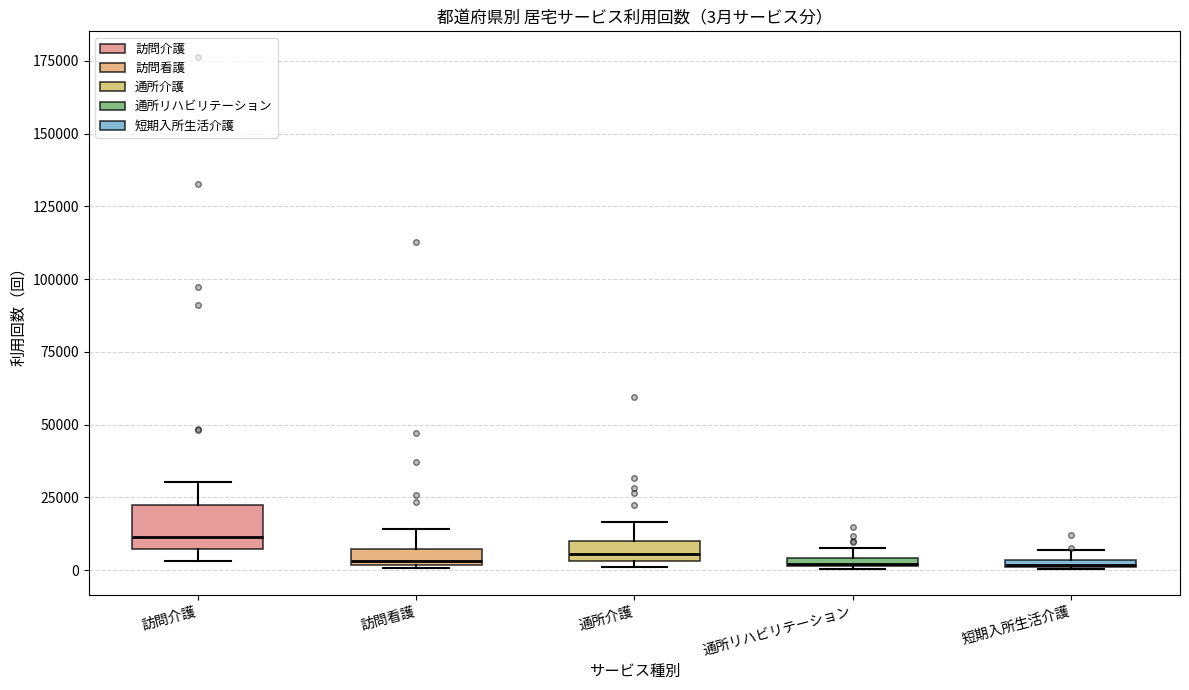

Comparing the boxes themselves (not the whiskers), which one is the tallest?

訪問介護